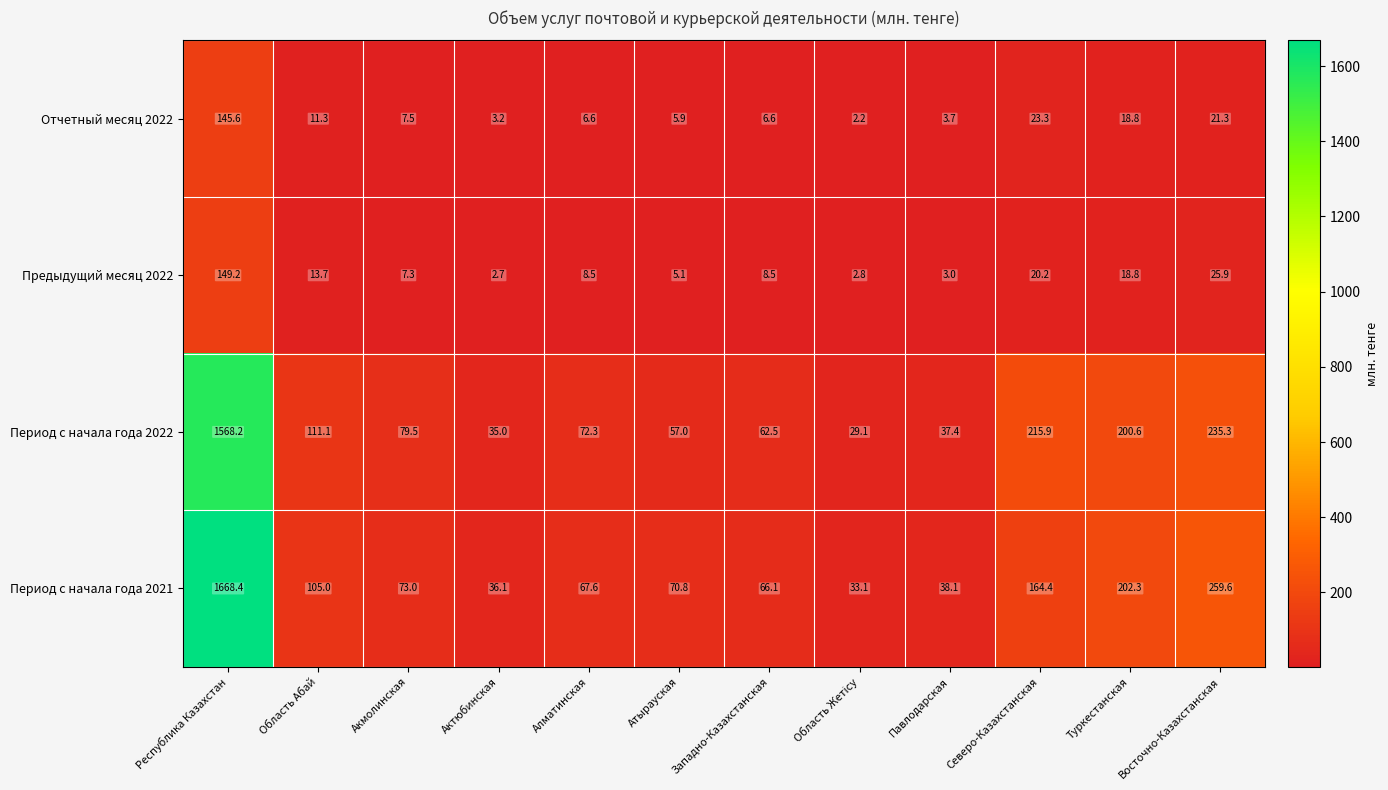

Which series changed the most between Павлодарская and Восточно-Казахстанская?

Период с начала года 2021